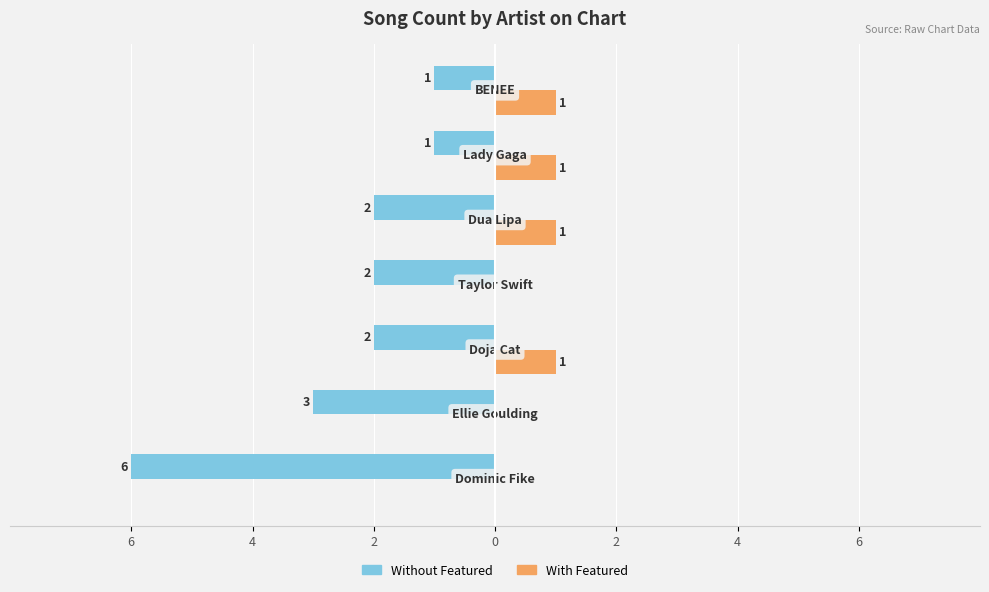

What is the value of the Without Featured bar at the 4th from the left?

-2